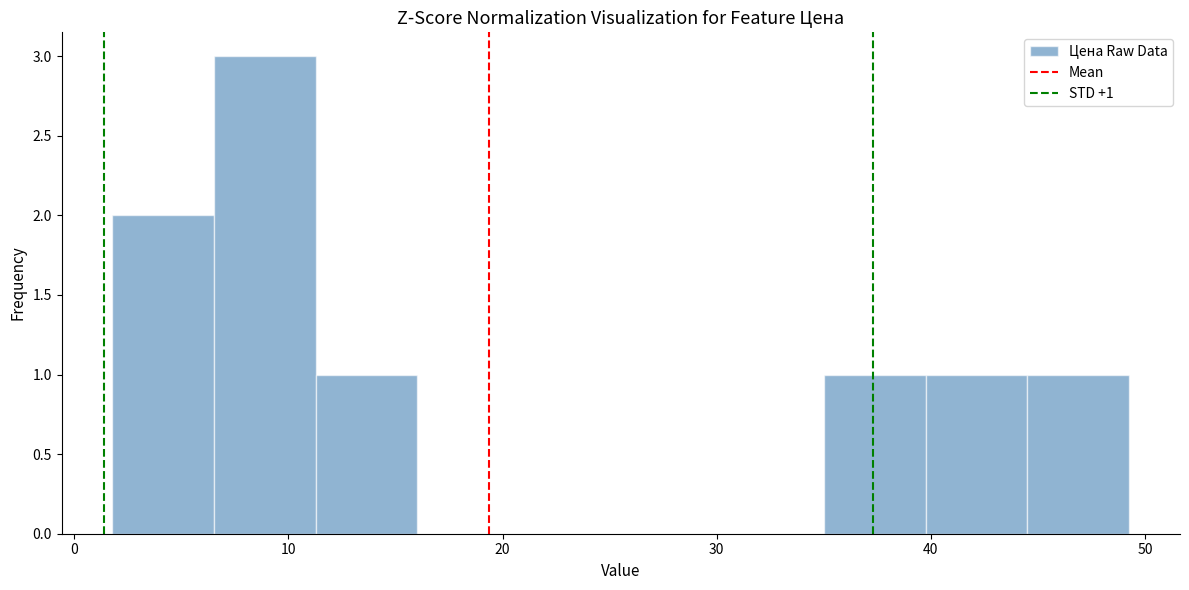

Over which range of the x-axis is the bar tallest?

7 to 11